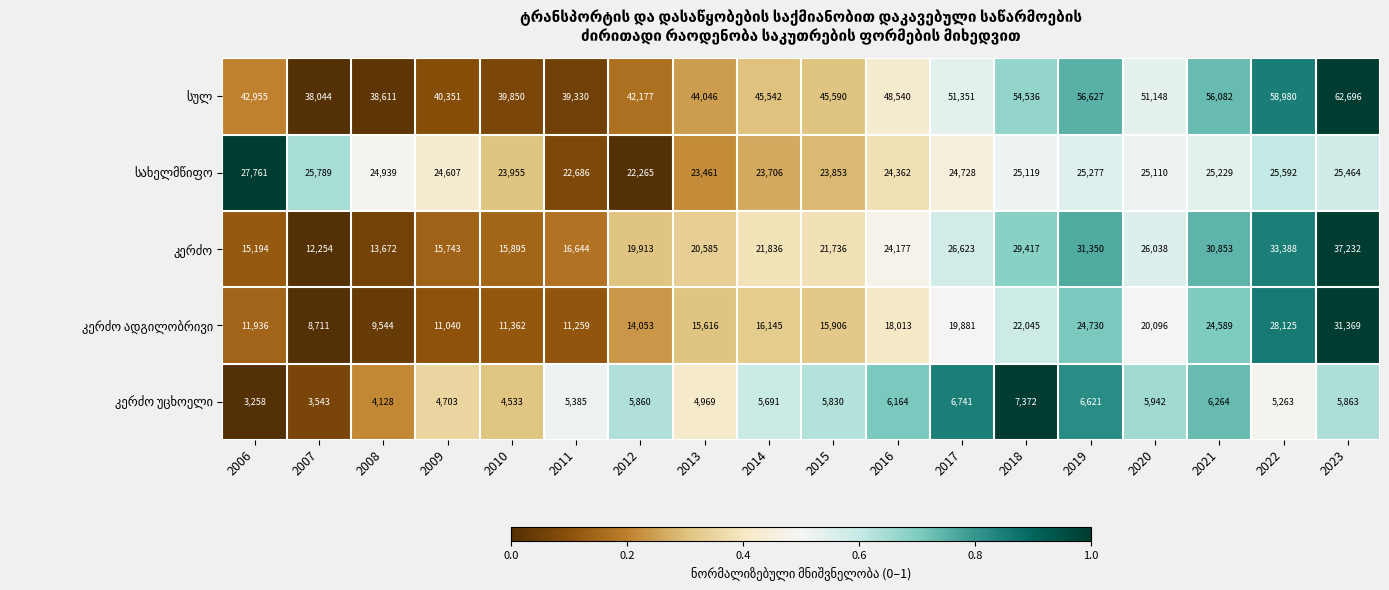

What is the difference between the highest and lowest values at 2018?

47164